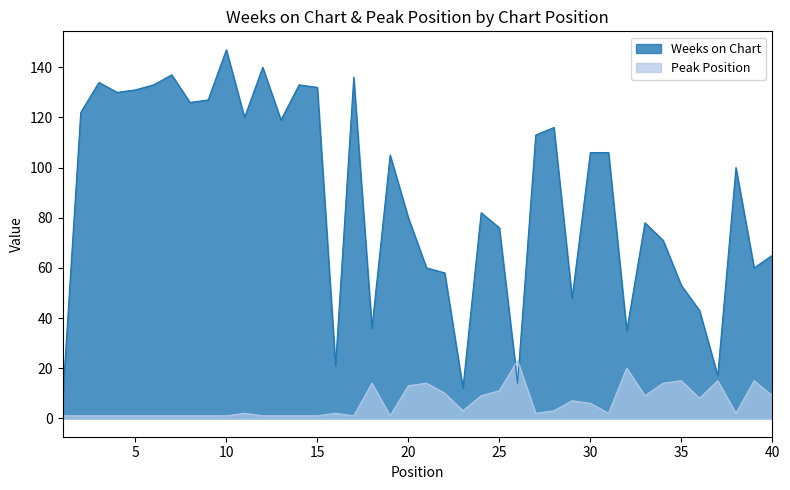

What are all the series names shown in the legend?

Weeks on Chart, Peak Position